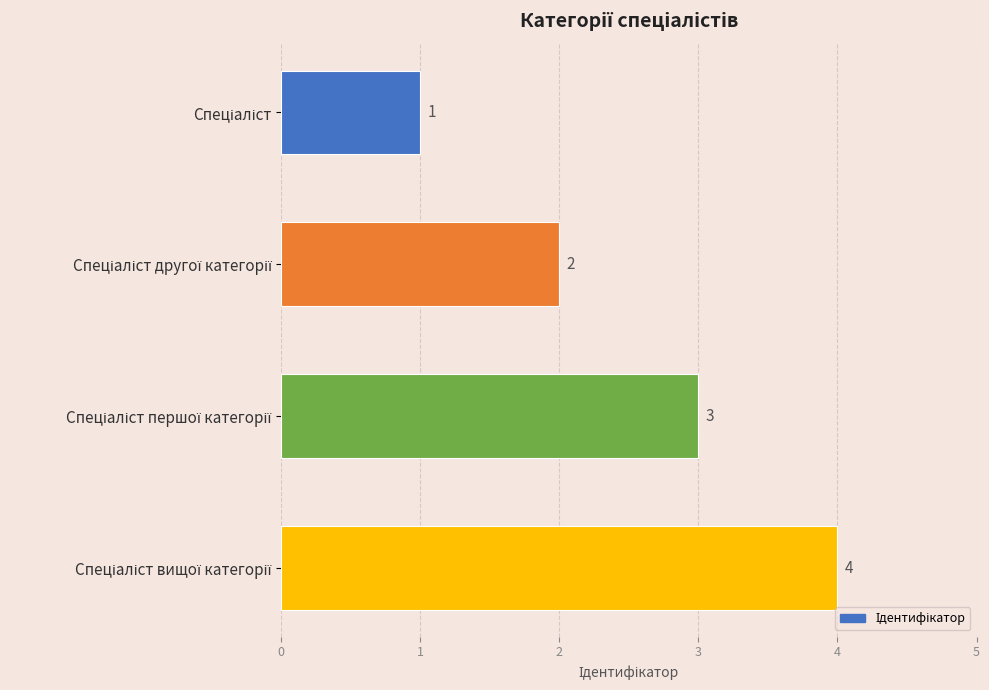

What is the sum of all values?

10